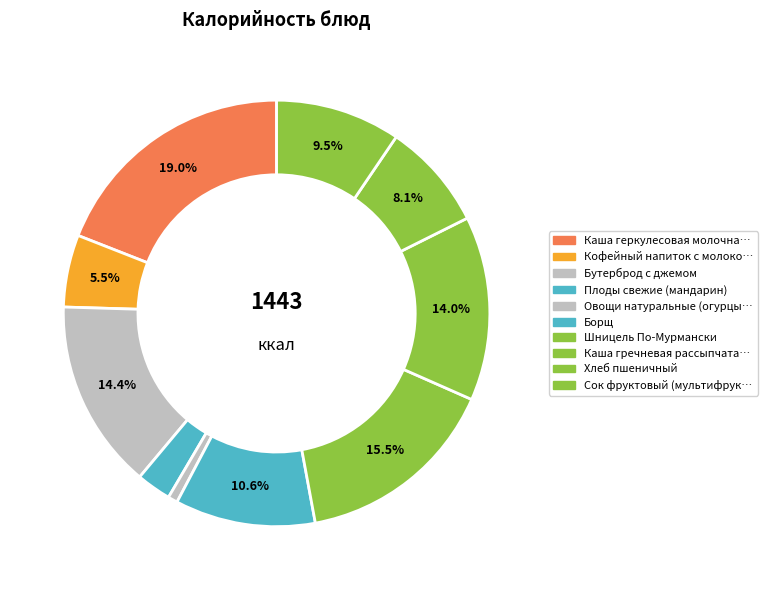

How many slices are in this pie chart?

10